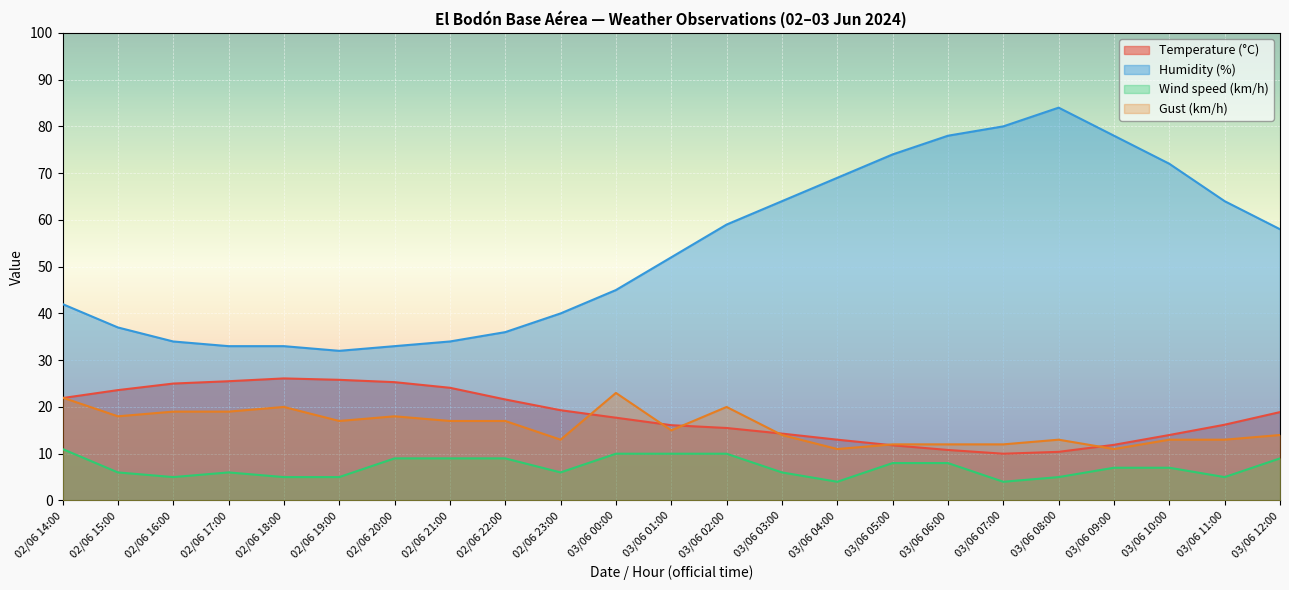

Which has a higher value, 03/06 05:00 or 03/06 00:00?

03/06 00:00